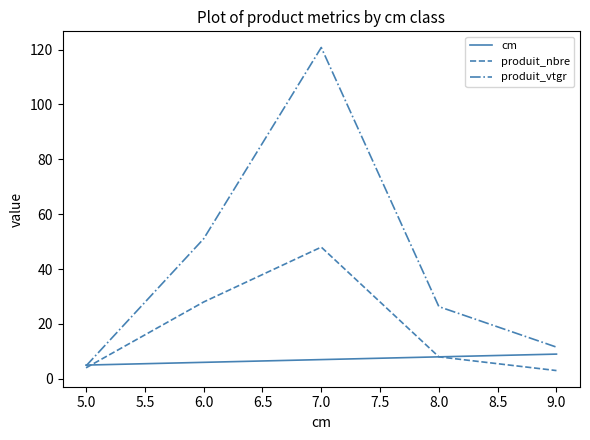

The cm series shows 5.0 at 5.0. True or false?

True